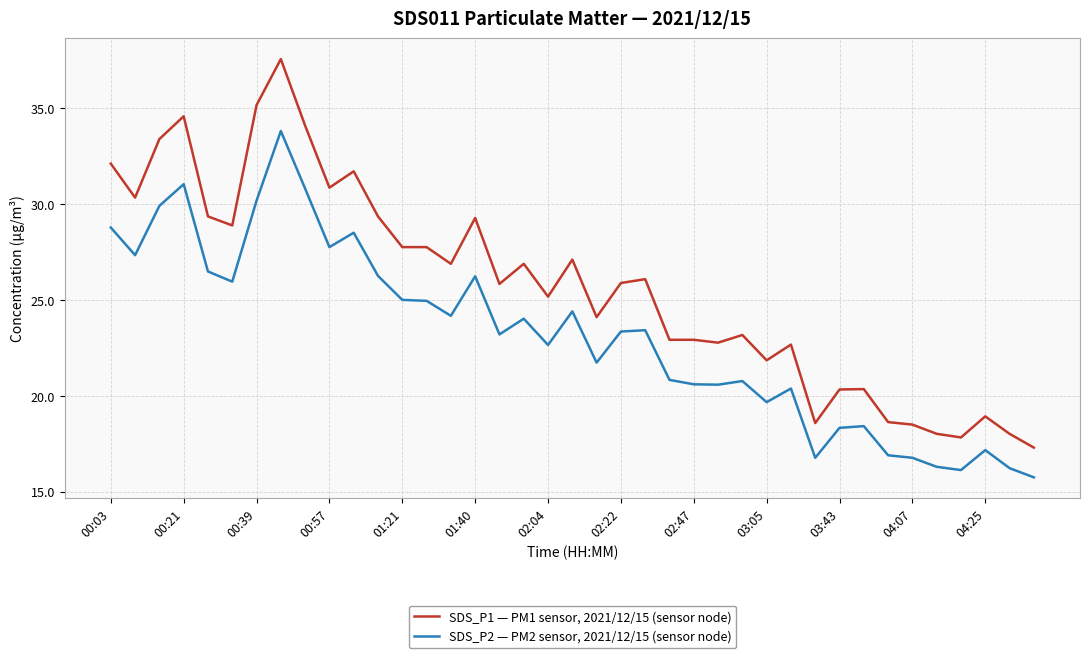

True or false: SDS_P1 — PM1 sensor, 2021/12/15 (sensor node) and SDS_P2 — PM2 sensor, 2021/12/15 (sensor node) intersect in this chart.

False